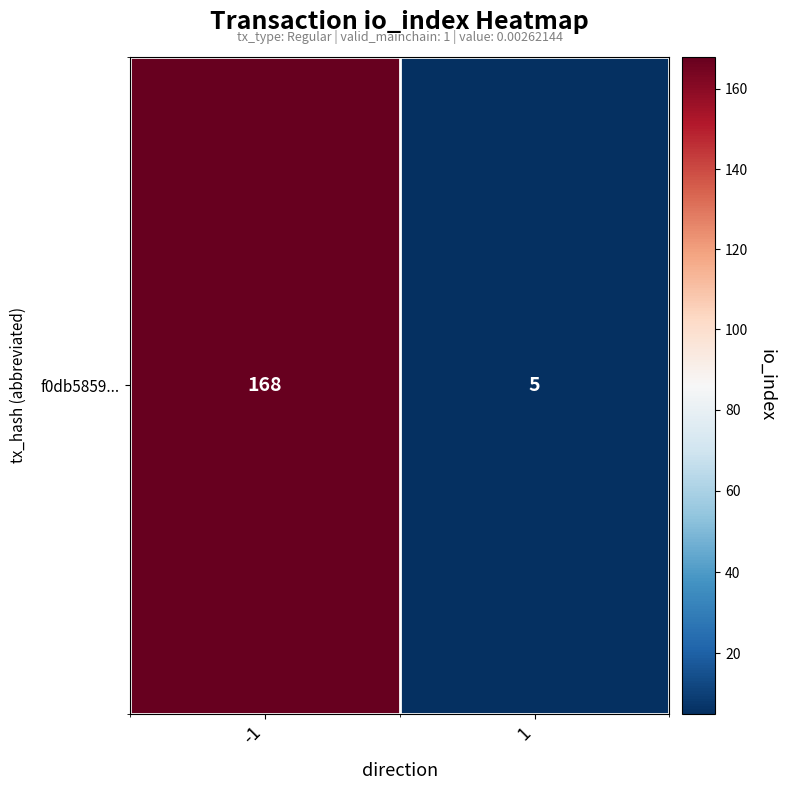

What is the approximate value at 1?

5